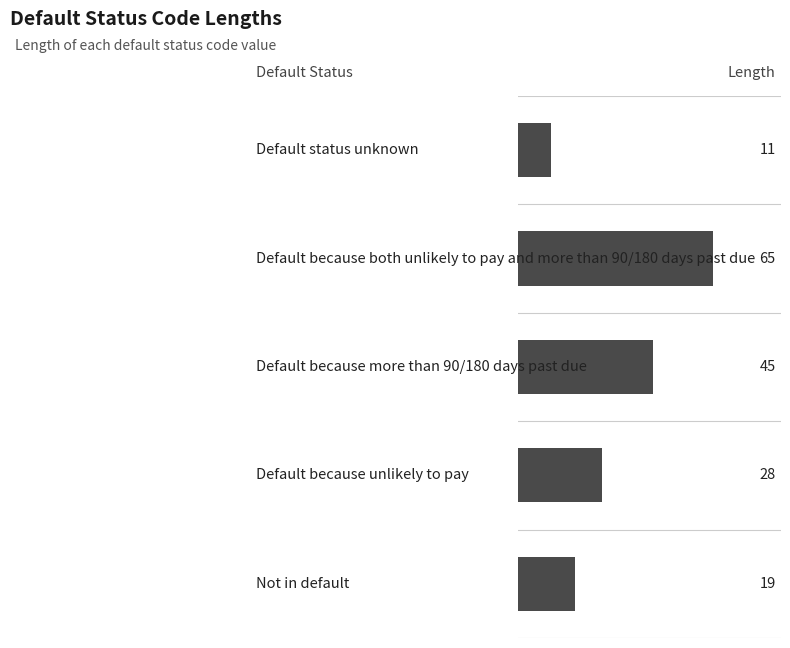

What is the sum of all values?

168